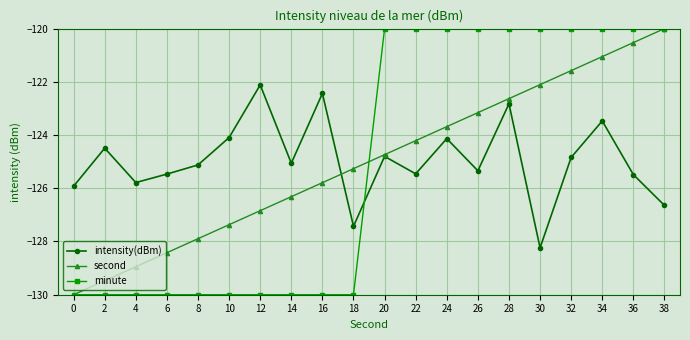

What is the sum of the intensity(dBm) values at 18 and 30?

-255.7